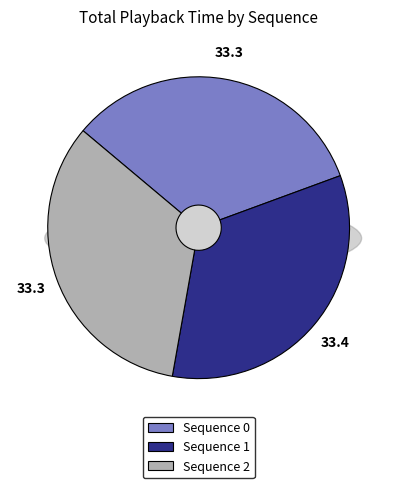

How much of the chart is everything except 0?

66.7%